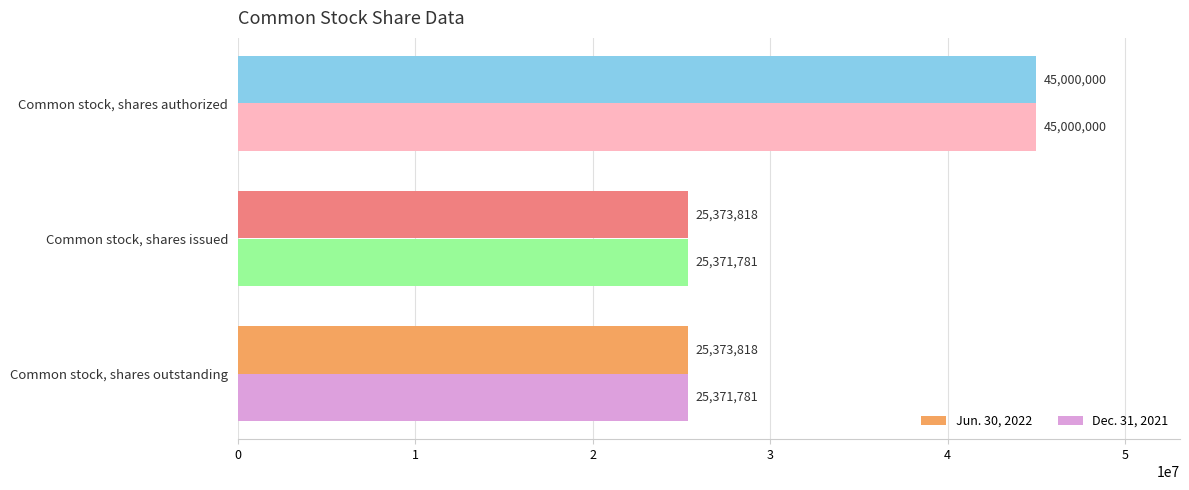

How many Dec. 31, 2021 values are between 25371781 and 45000000?

3